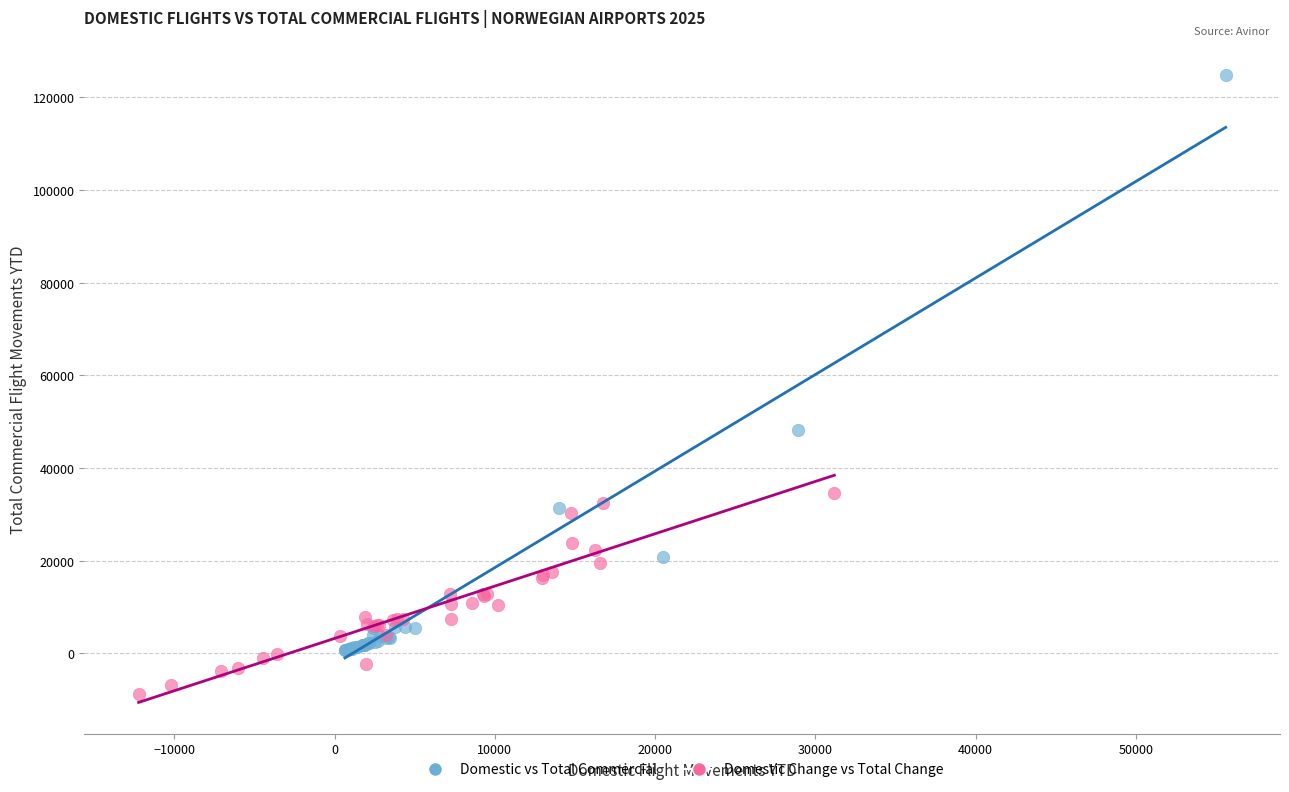

Which series reaches the maximum Y coordinate?

Domestic vs Total Commercial